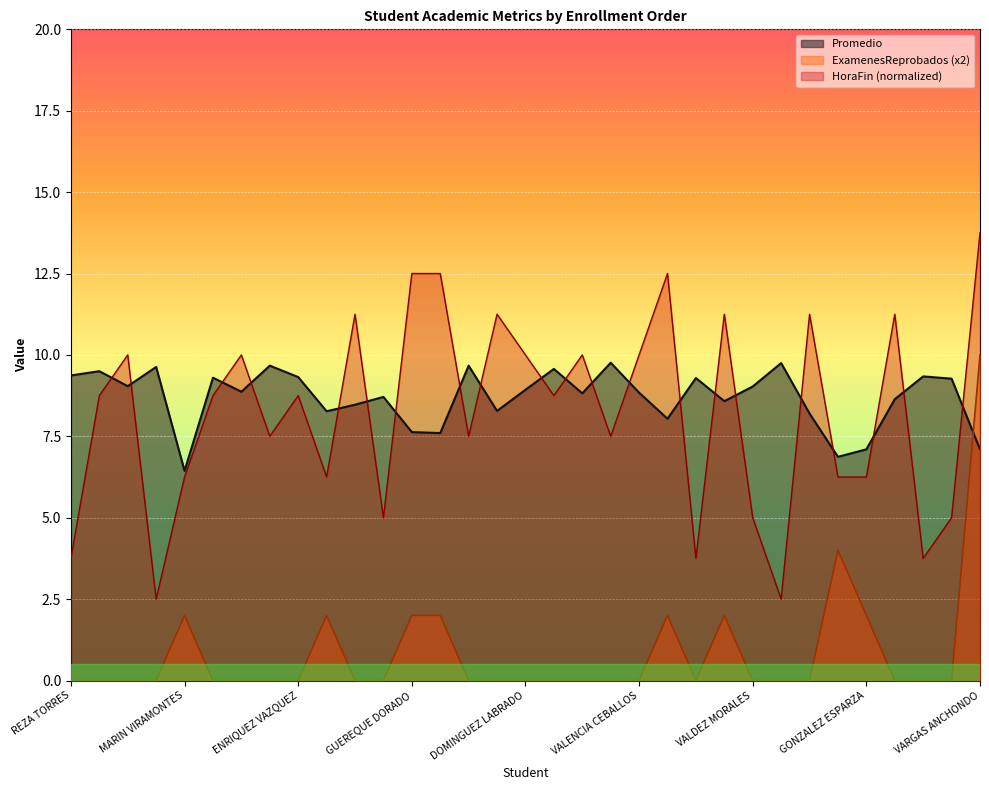

True or false: HoraFin_hour has more than 2 interior local peaks.

True